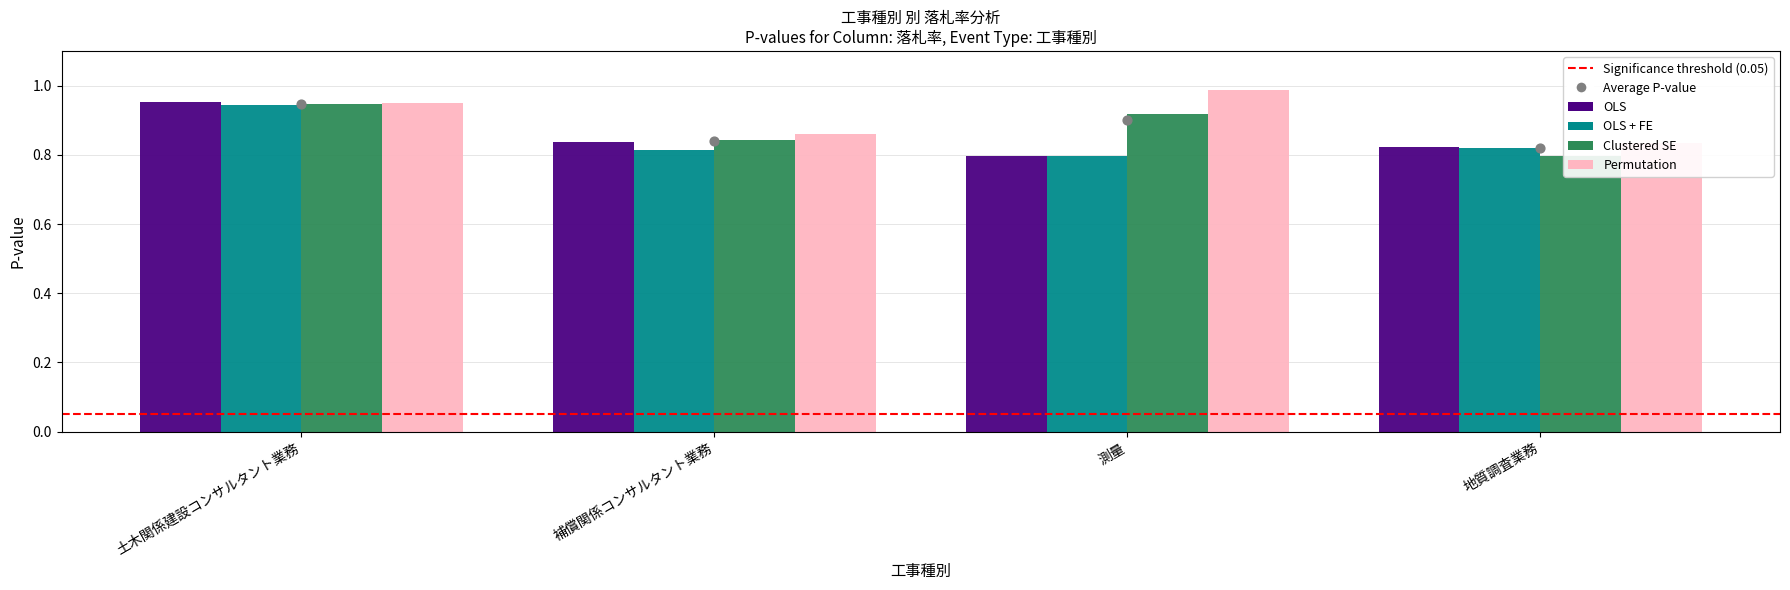

Which series contains the lowest Y value?

Clustered SE